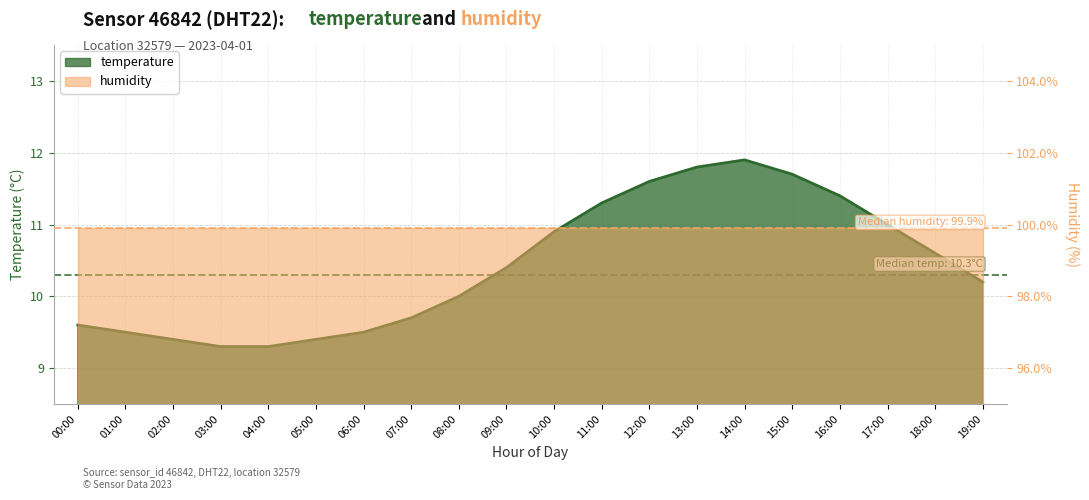

Rank the categories by value from lowest to highest.

03:00, 04:00, 02:00, 05:00, 01:00, 06:00, 00:00, 07:00, 08:00, 19:00, 09:00, 18:00, 10:00, 17:00, 11:00, 16:00, 12:00, 15:00, 13:00, 14:00